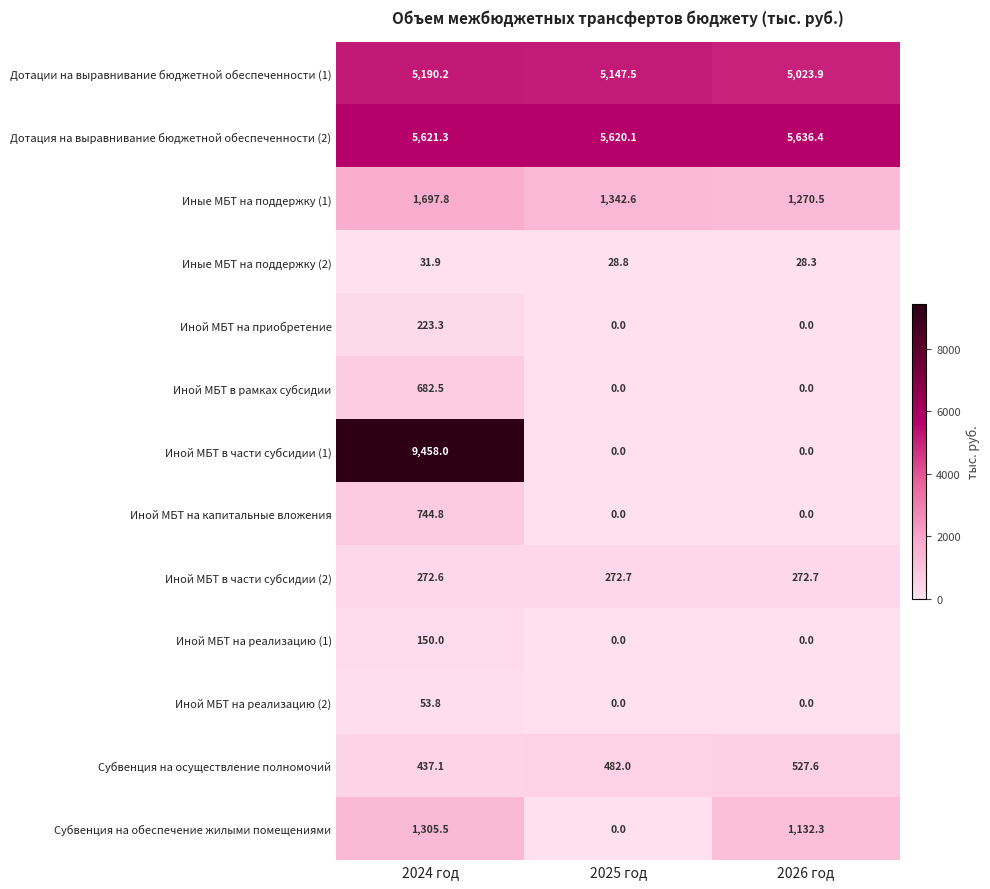

What is the difference between the maximum and minimum values in the Субвенция на обеспечение жилыми помещениями series?

1305.5